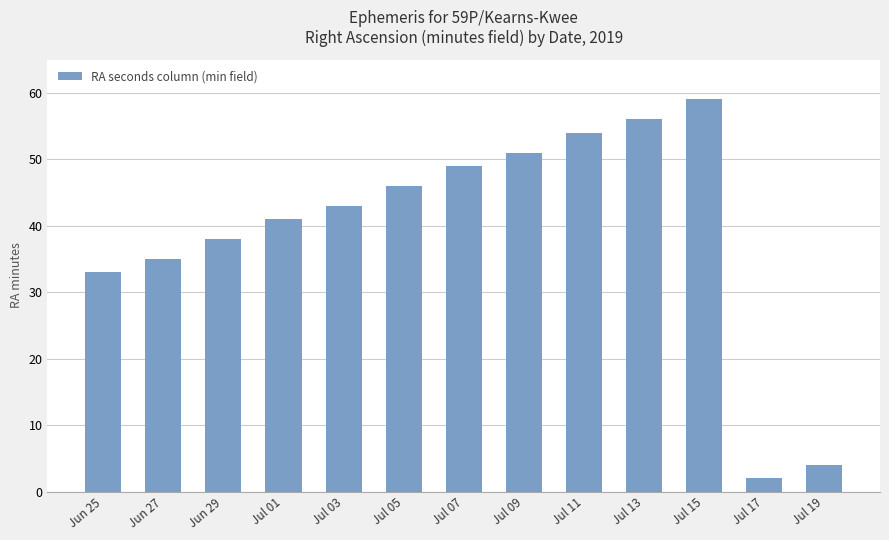

Reading left to right, extract all data points from this chart.

33	35	38	41	43	46	49	51	54	56	59	2	4